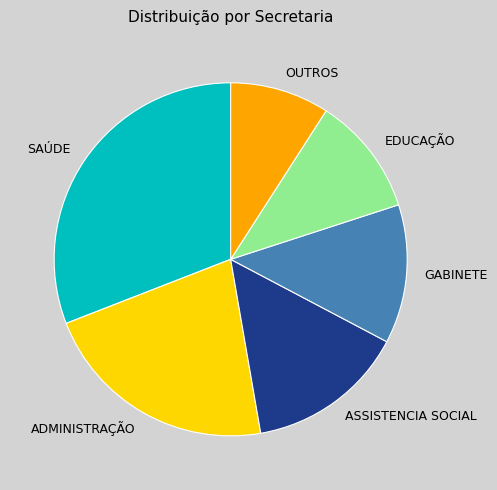

True or false: ASSISTENCIA SOCIAL accounts for 15% of the total.

True